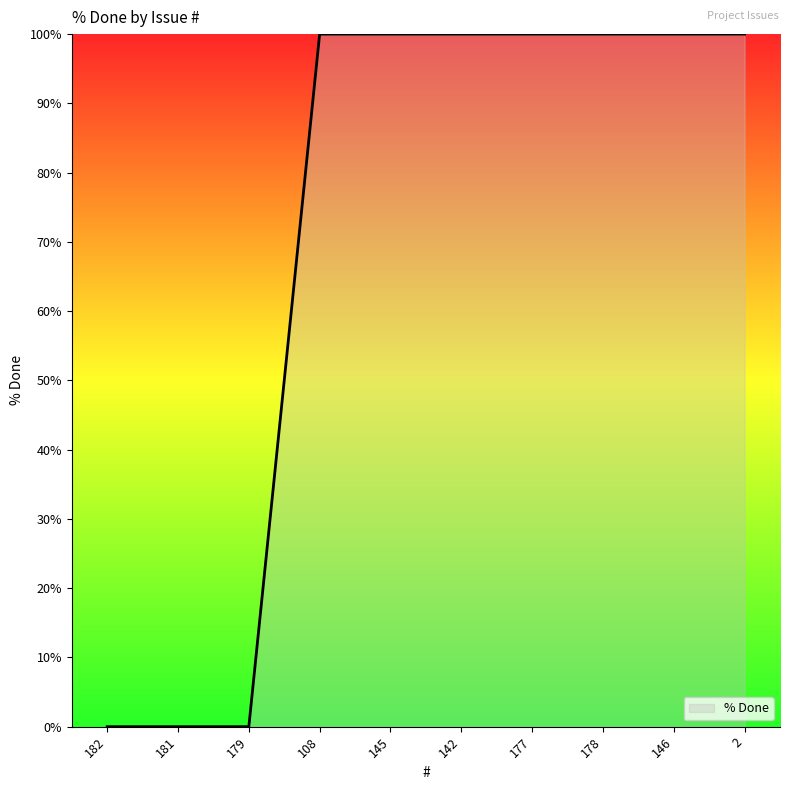

What is the change in value from 179 to 177?

+100